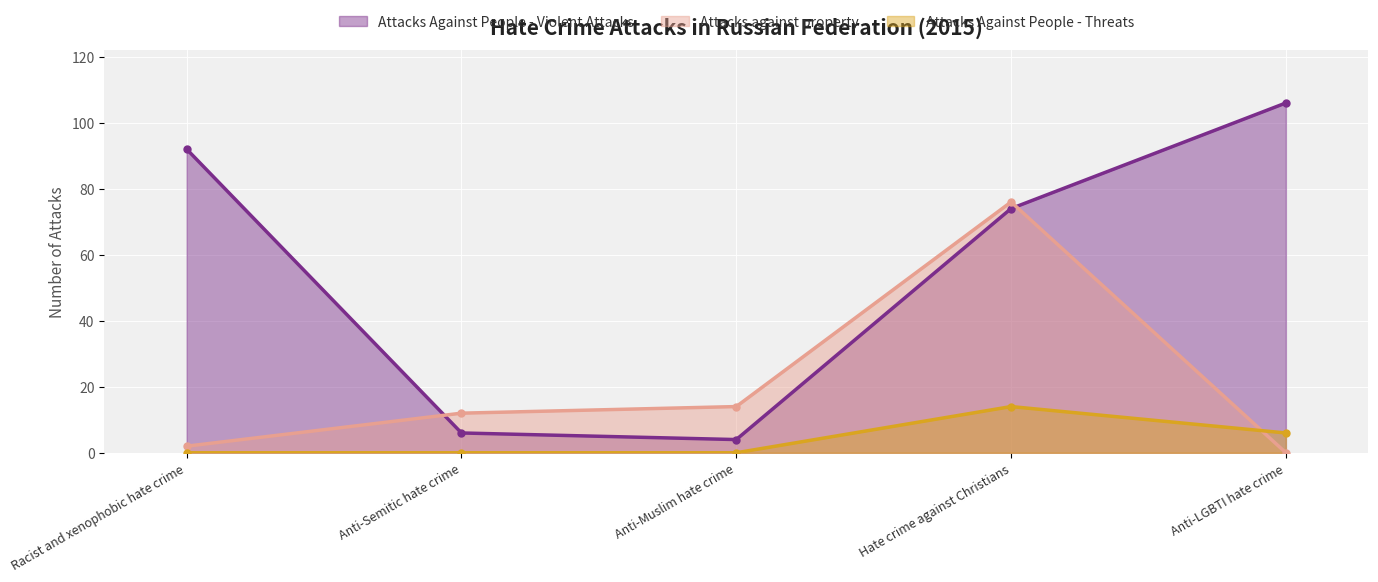

At which category is the sum across all series the highest?

Hate crime against Christians